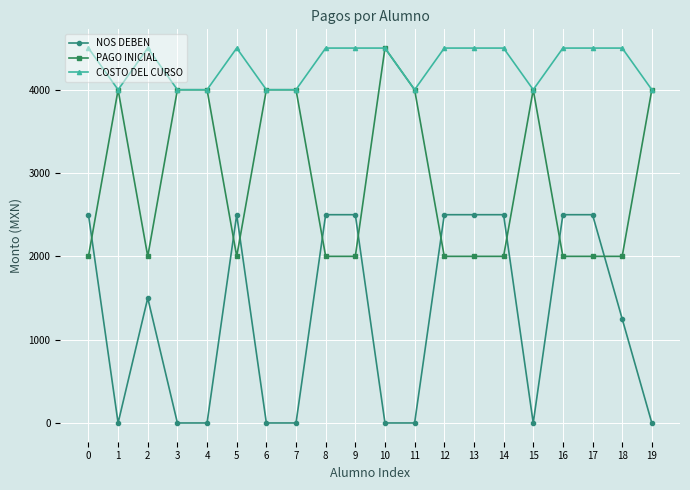

At which category does NOS DEBEN reach its first local valley?

1